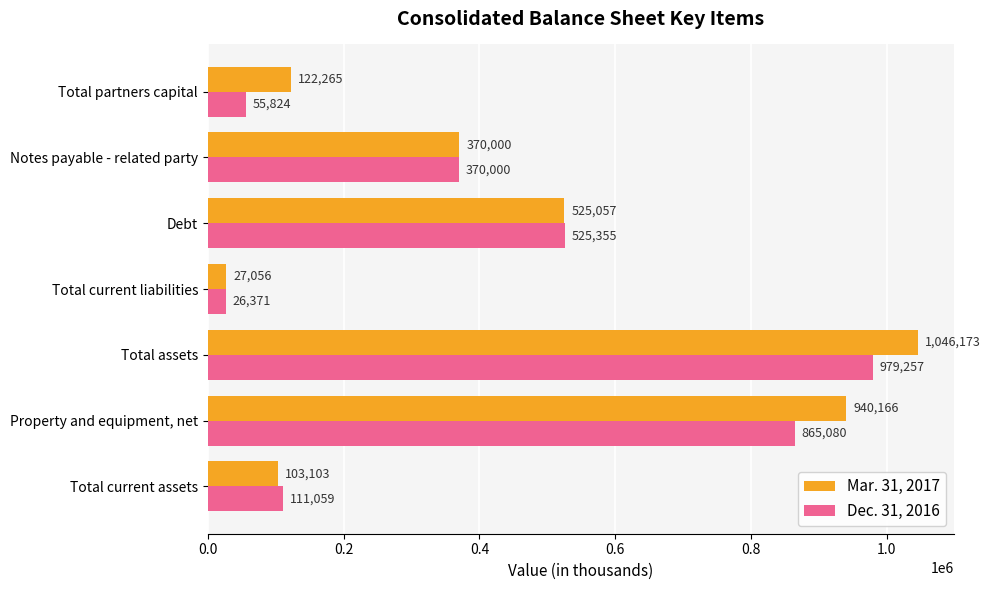

The Mar. 31, 2017 series shows 1046173 at Total assets. True or false?

True